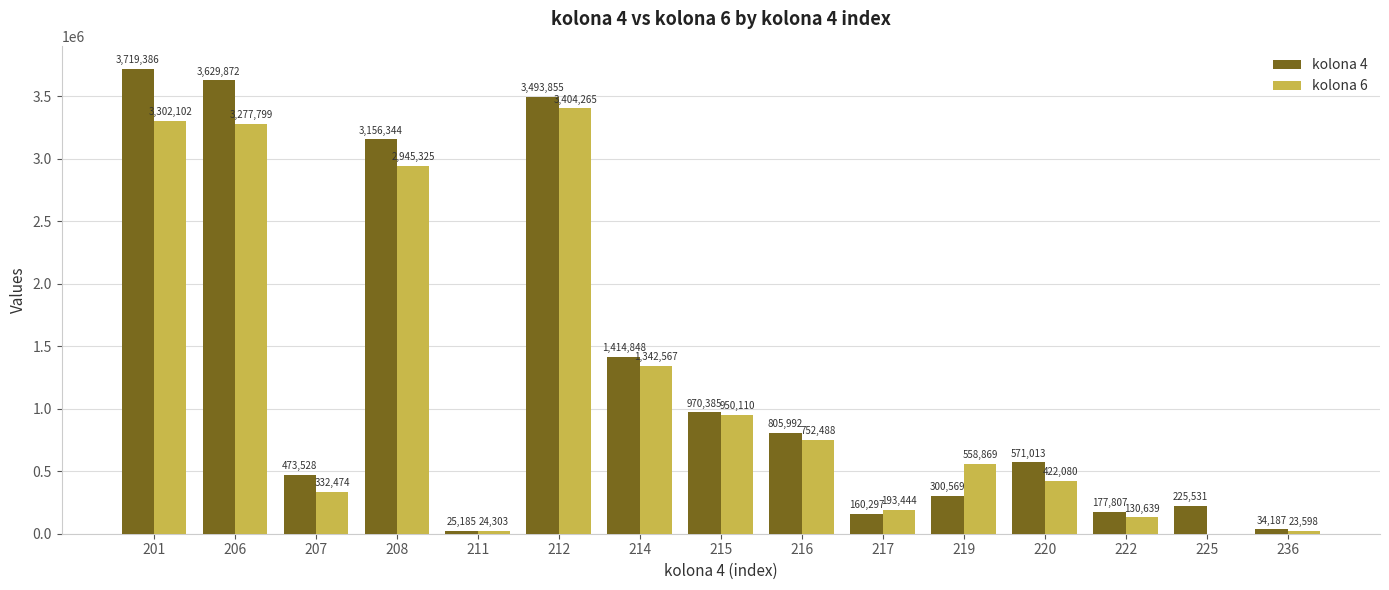

What are all the series names shown in the legend?

kolona 4, kolona 6